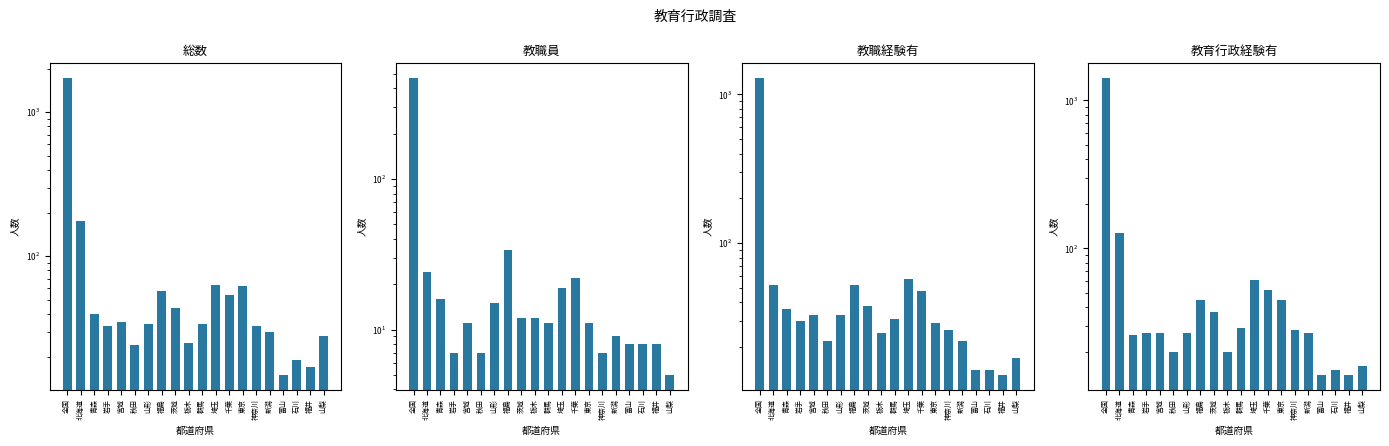

Which series has the widest spread of values?

総数